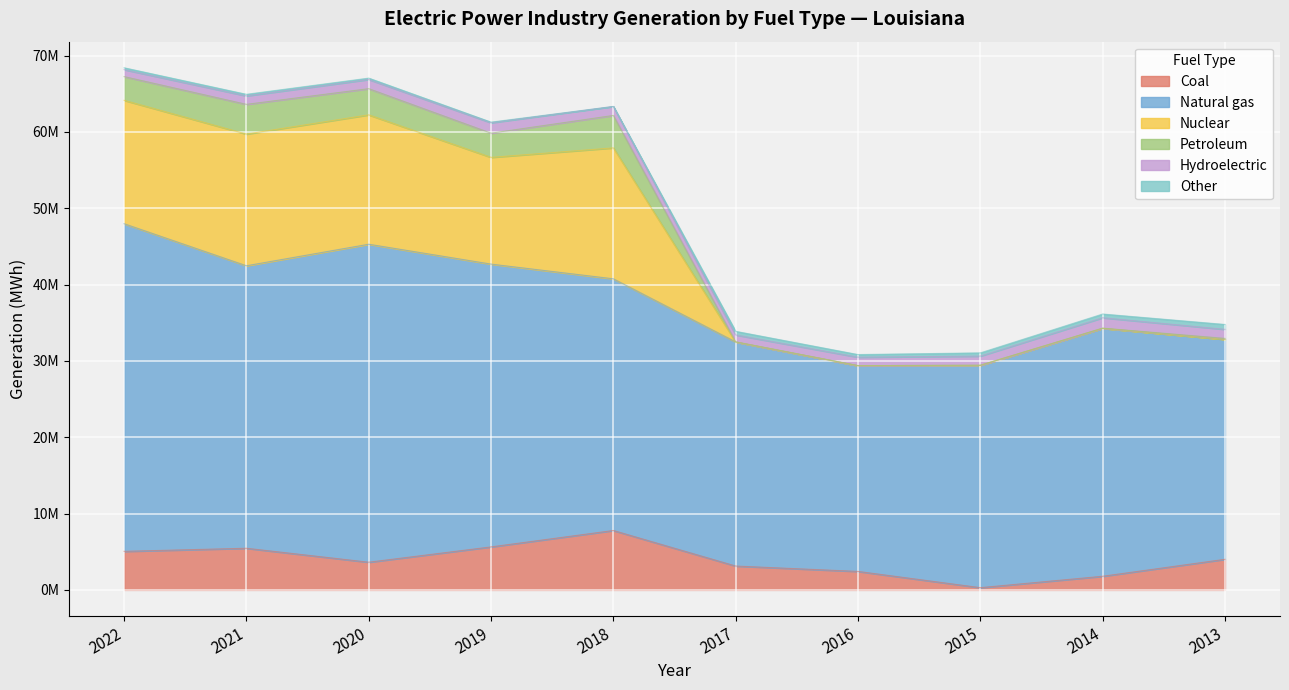

Is it true that Coal equals 7780027 at 2018?

True